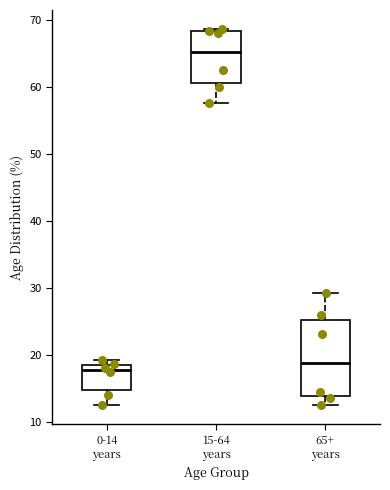

Reading left to right, transcribe this box plot: for each box, give where its median line is, the range the box spans, and where its two whiskers end, as read against the y-axis. The values are not printed on the chart, so give them approximately, as read against the axis.

0-14 years: median 18, box 15 to 19, whiskers 13 to 19 (just above the box's upper edge)
15-64 years: median 65, box 61 to 68, whiskers 58 to 69
65+ years: median 19, box 14 to 25, whiskers 13 to 29